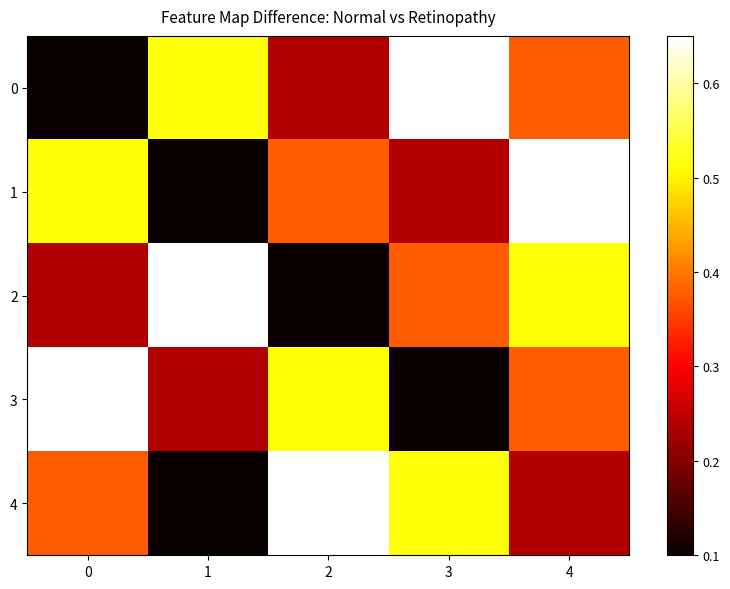

Reading right to left, extract all data points from this chart.

0: 4=0.4	3=0.7	2=0.2	1=0.5	0=0.1
1: 4=0.7	3=0.2	2=0.4	1=0.1	0=0.5
2: 4=0.5	3=0.4	2=0.1	1=0.7	0=0.2
3: 4=0.4	3=0.1	2=0.5	1=0.2	0=0.7
4: 4=0.2	3=0.5	2=0.7	1=0.1	0=0.4